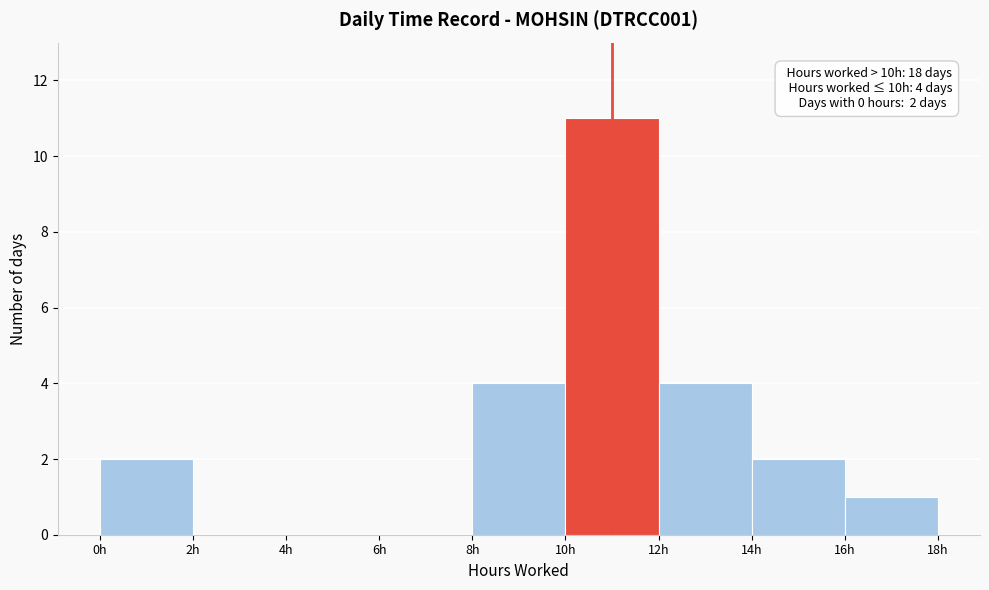

Over which range of the x-axis is the bar tallest?

10 to 12